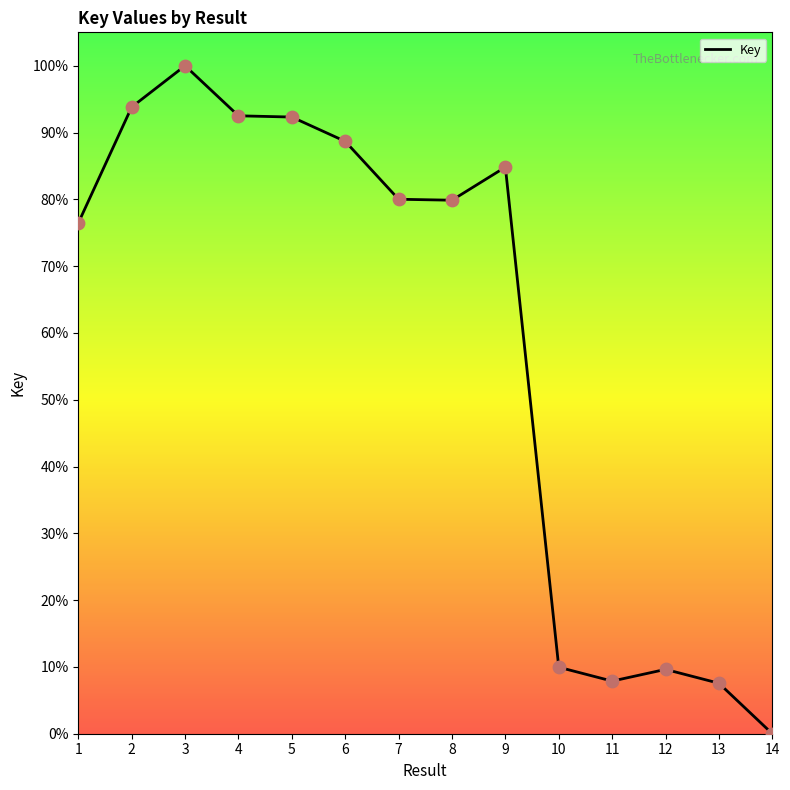

Approximately how many times larger is the value at 11 compared to 8?

0.1